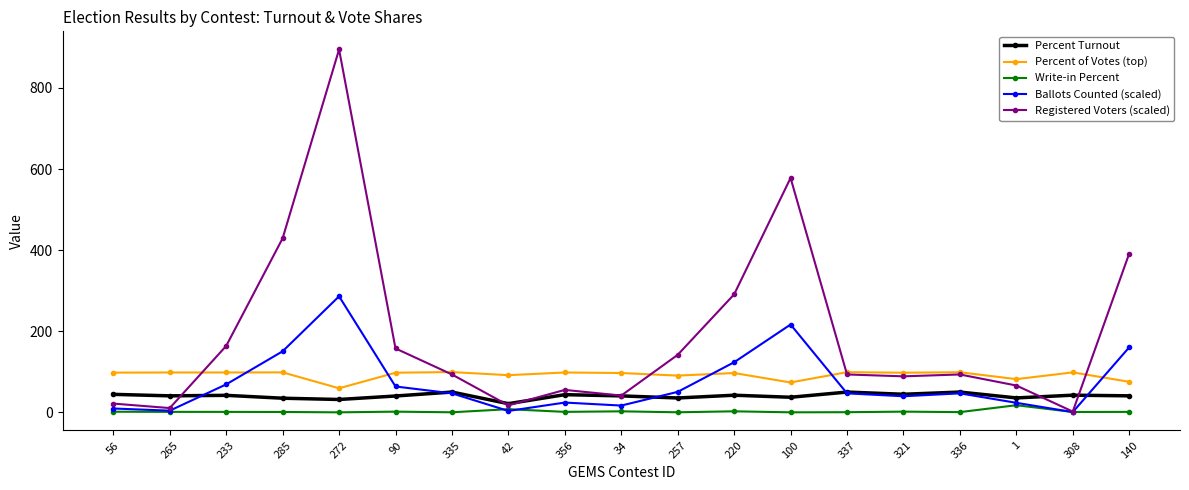

Where do Percent of Votes (top) and Ballots Counted (scaled) first cross each other?

233 and 285